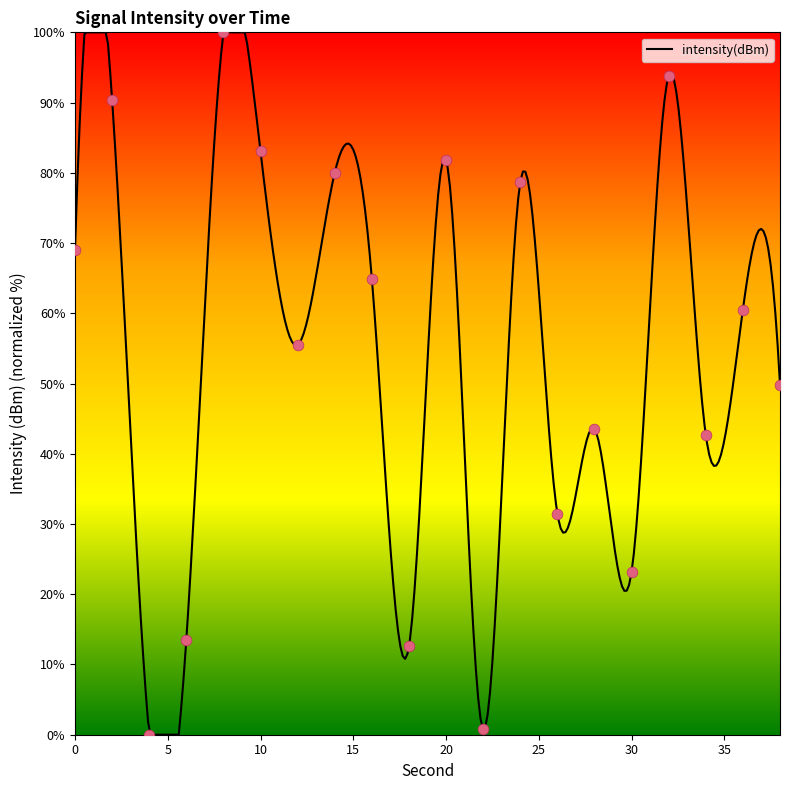

What is the ratio of the value at 0 to the value at 32?

0.7